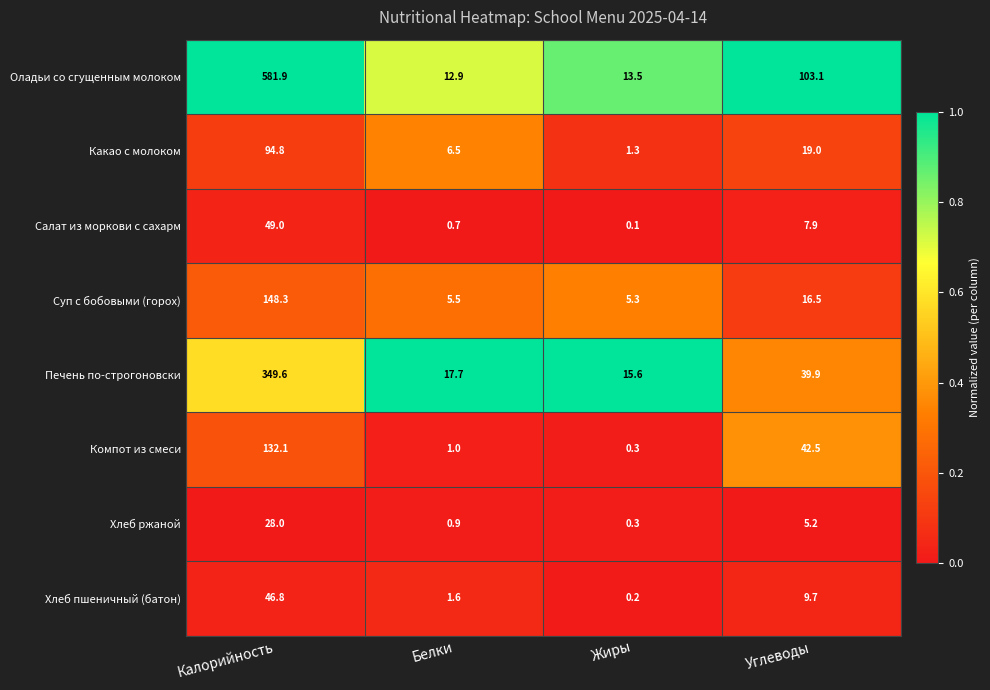

What is the sum of the Хлеб ржаной values at Белки and Калорийность?

28.9